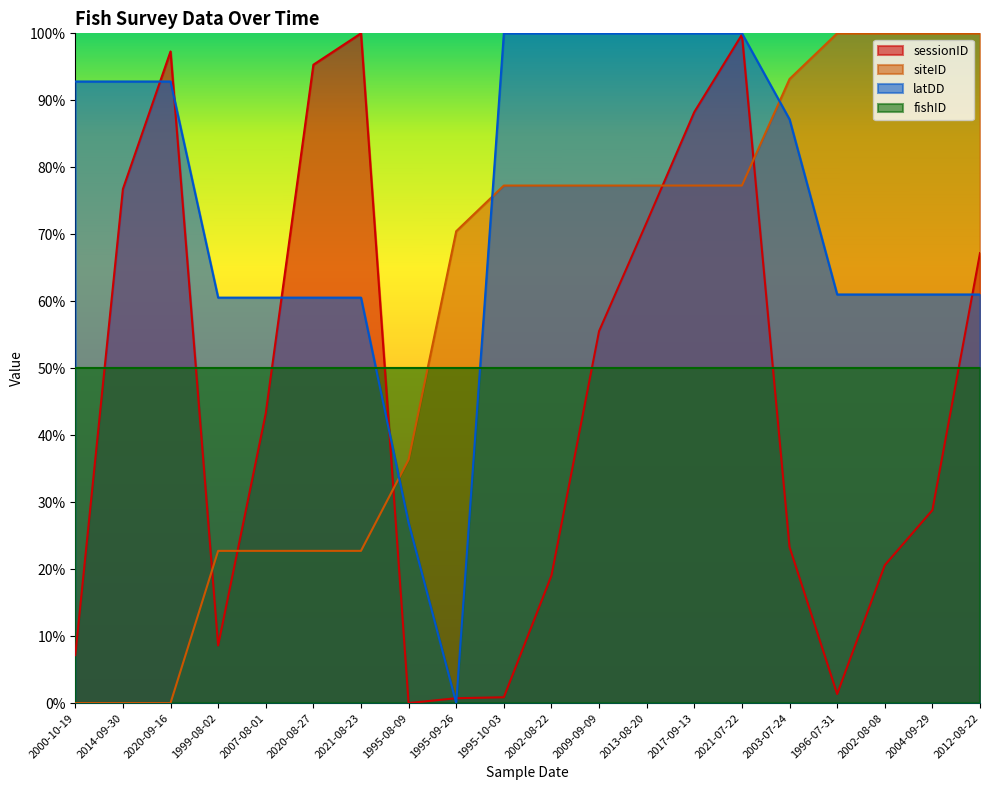

The sessionID series shows 0.0 at 1995-09-26. True or false?

False